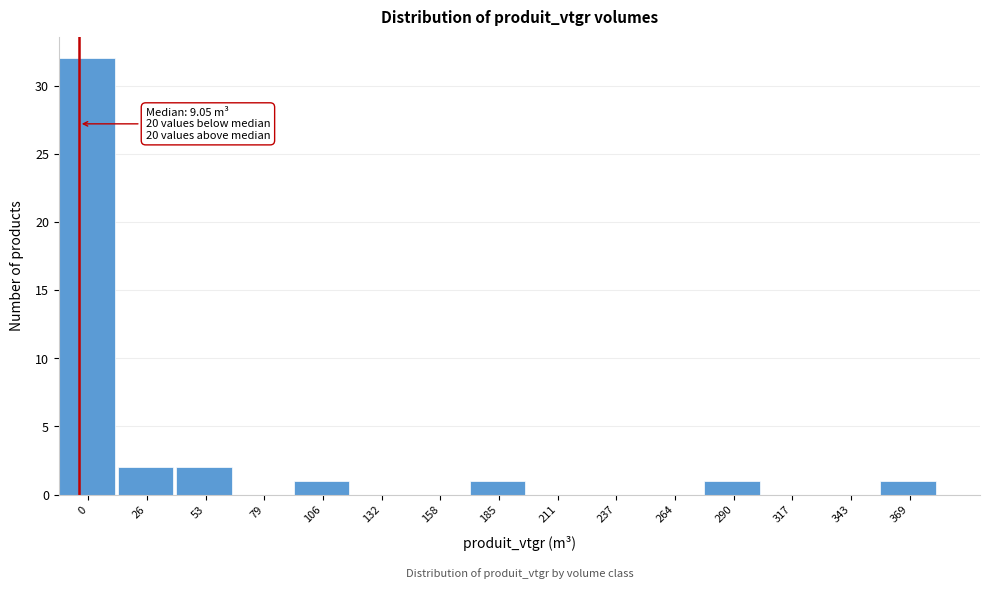

Reading left to right, what are all the values shown in this chart?

0=32	26=2	53=2	79=0	106=1	132=0	158=0	185=1	211=0	237=0	264=0	290=1	317=0	343=0	369=1